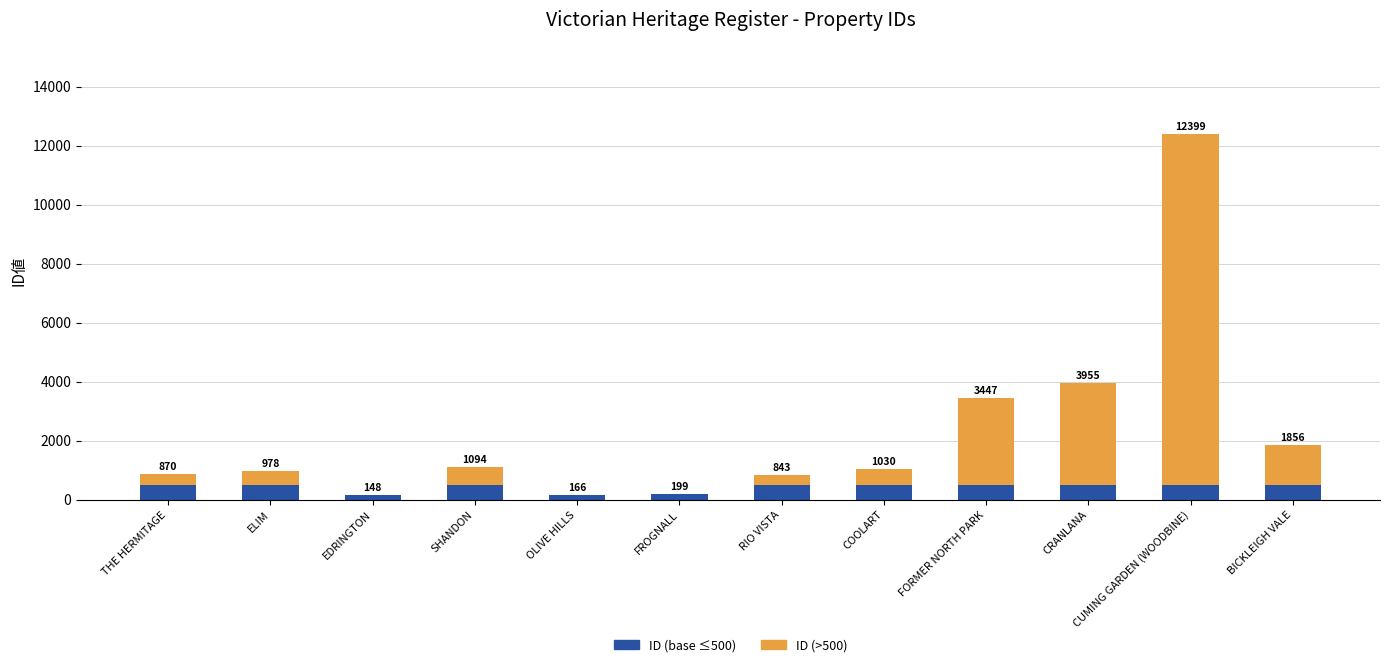

What is the label of the 2nd bar from the left?

ELIM